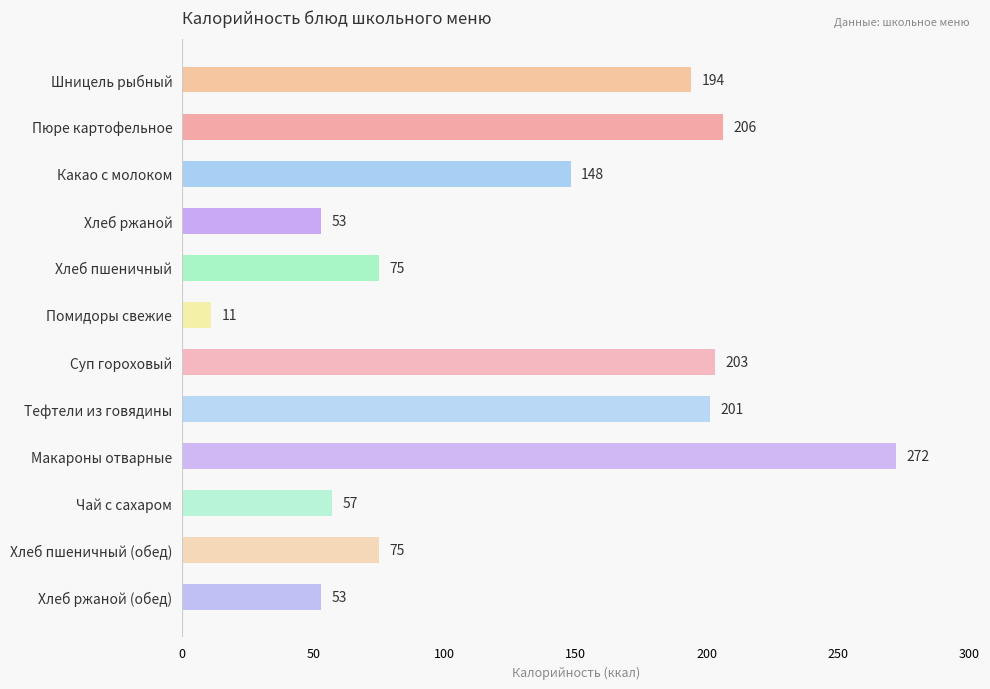

What is the label of the 10th bar from the top?

Чай с сахаром